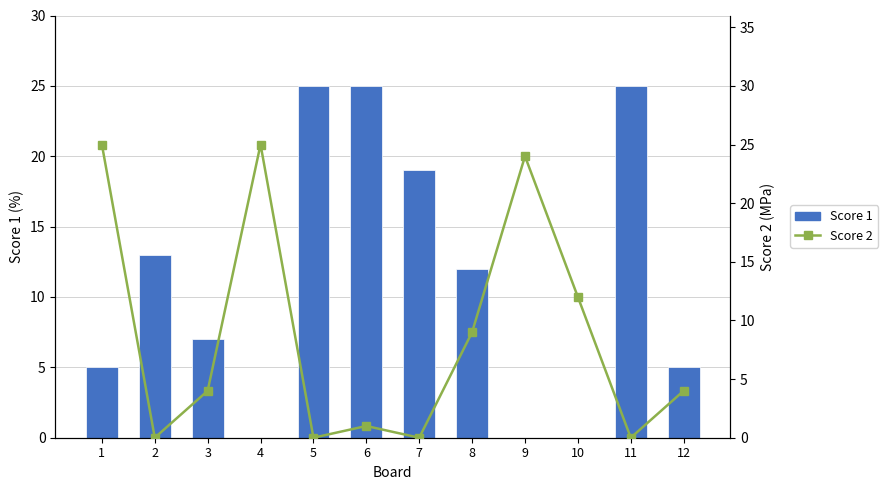

At which label is Score 1 closest to 12?

8